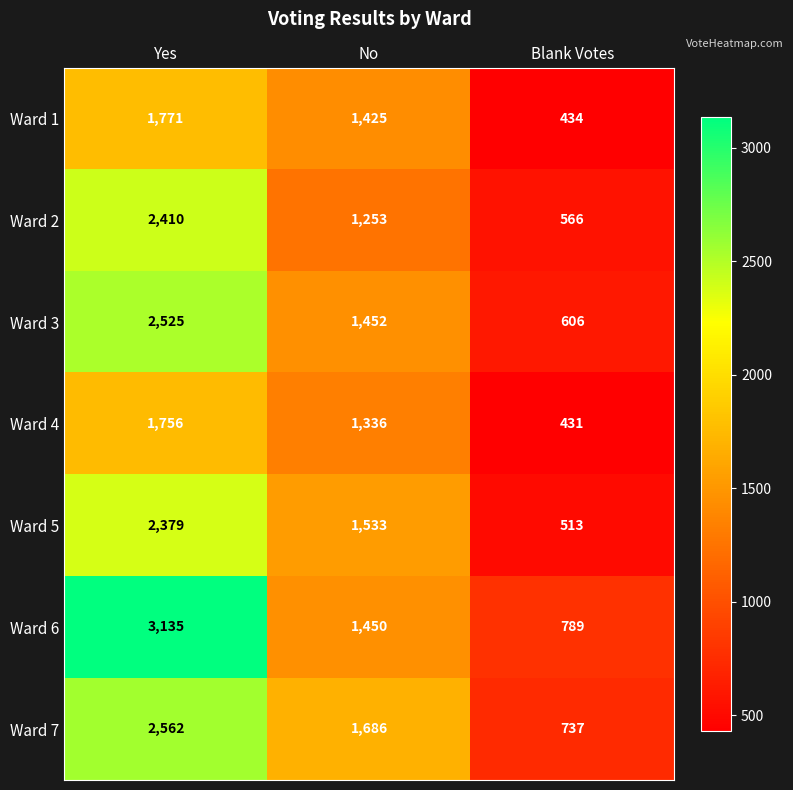

Reading left to right, extract all data points from this chart.

Ward 1: Yes=1771	No=1425	Blank Votes=434
Ward 2: Yes=2410	No=1253	Blank Votes=566
Ward 3: Yes=2525	No=1452	Blank Votes=606
Ward 4: Yes=1756	No=1336	Blank Votes=431
Ward 5: Yes=2379	No=1533	Blank Votes=513
Ward 6: Yes=3135	No=1450	Blank Votes=789
Ward 7: Yes=2562	No=1686	Blank Votes=737